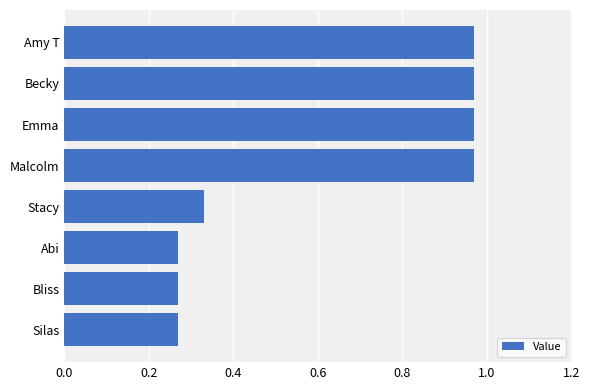

What is the difference between the second highest and second lowest values?

0.7